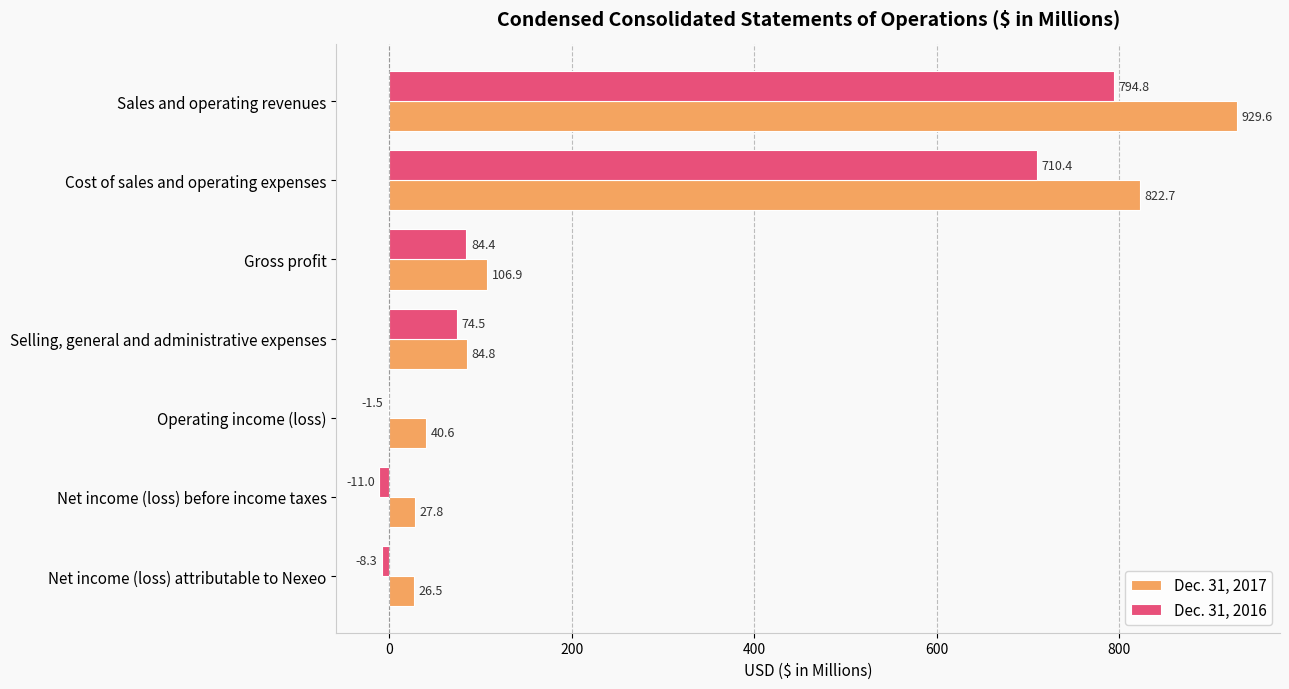

What is the approximate value of Dec. 31, 2017 at Net income (loss) before income taxes?

27.8